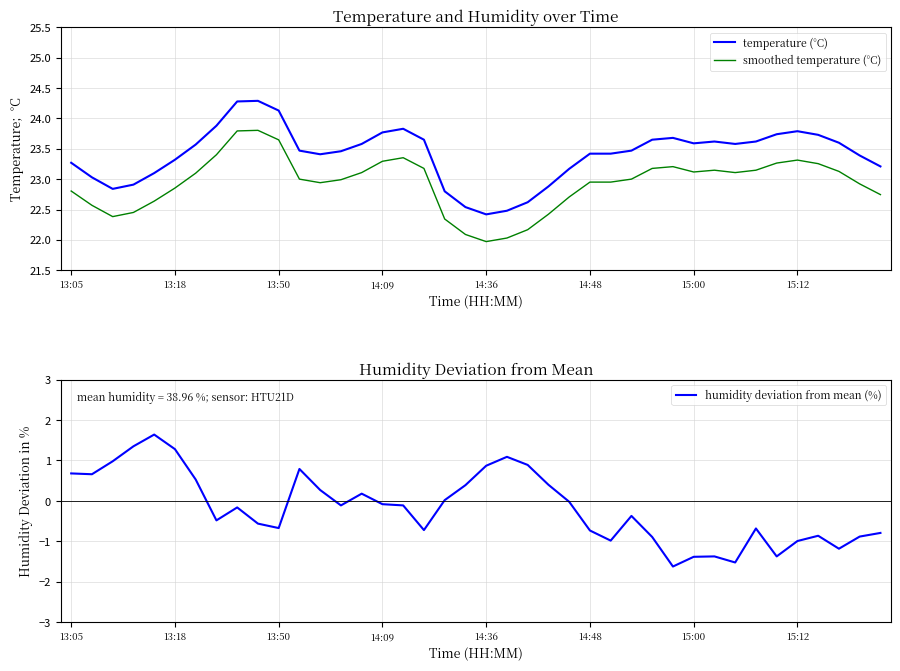

True or false: temperature (°C) and humidity deviation from mean (%) cross at least once.

False